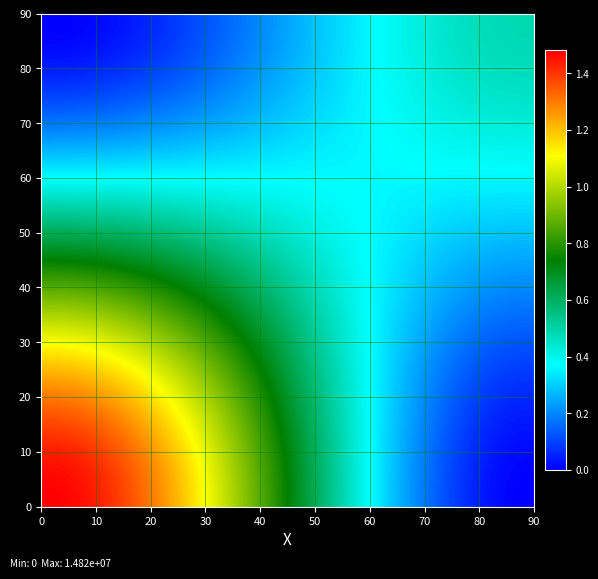

At how many categories does at least one series exceed 11625069?

12